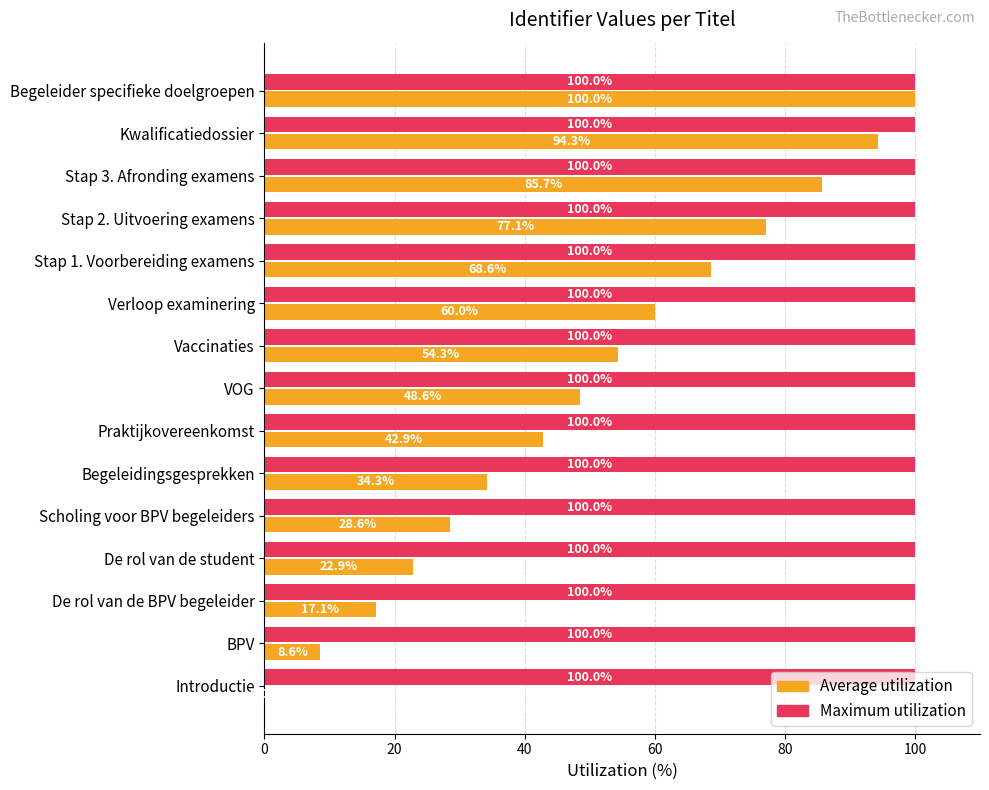

Between Praktijkovereenkomst and Stap 2. Uitvoering examens, which series saw the biggest shift?

Average utilization